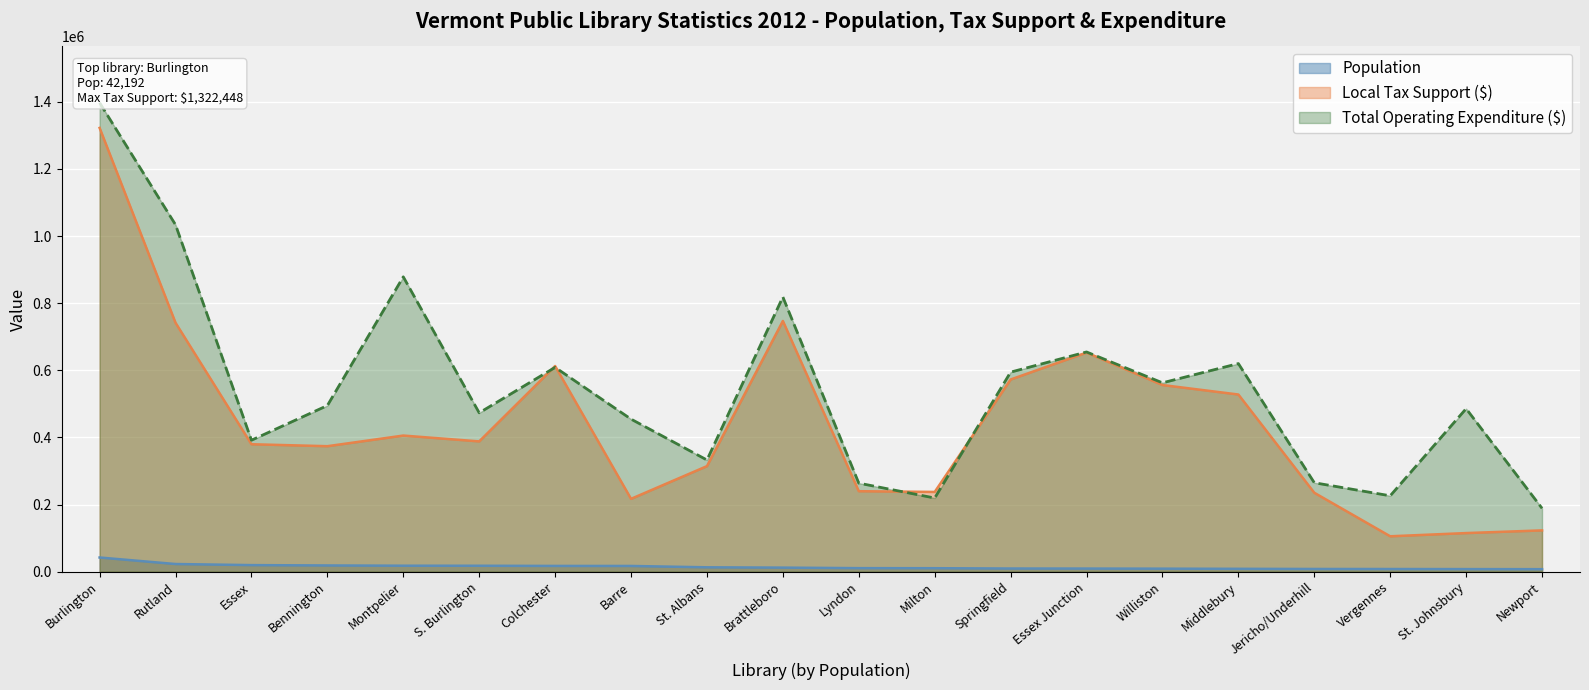

What is the value of the Local Tax Support point at the 12th from the left?

237584